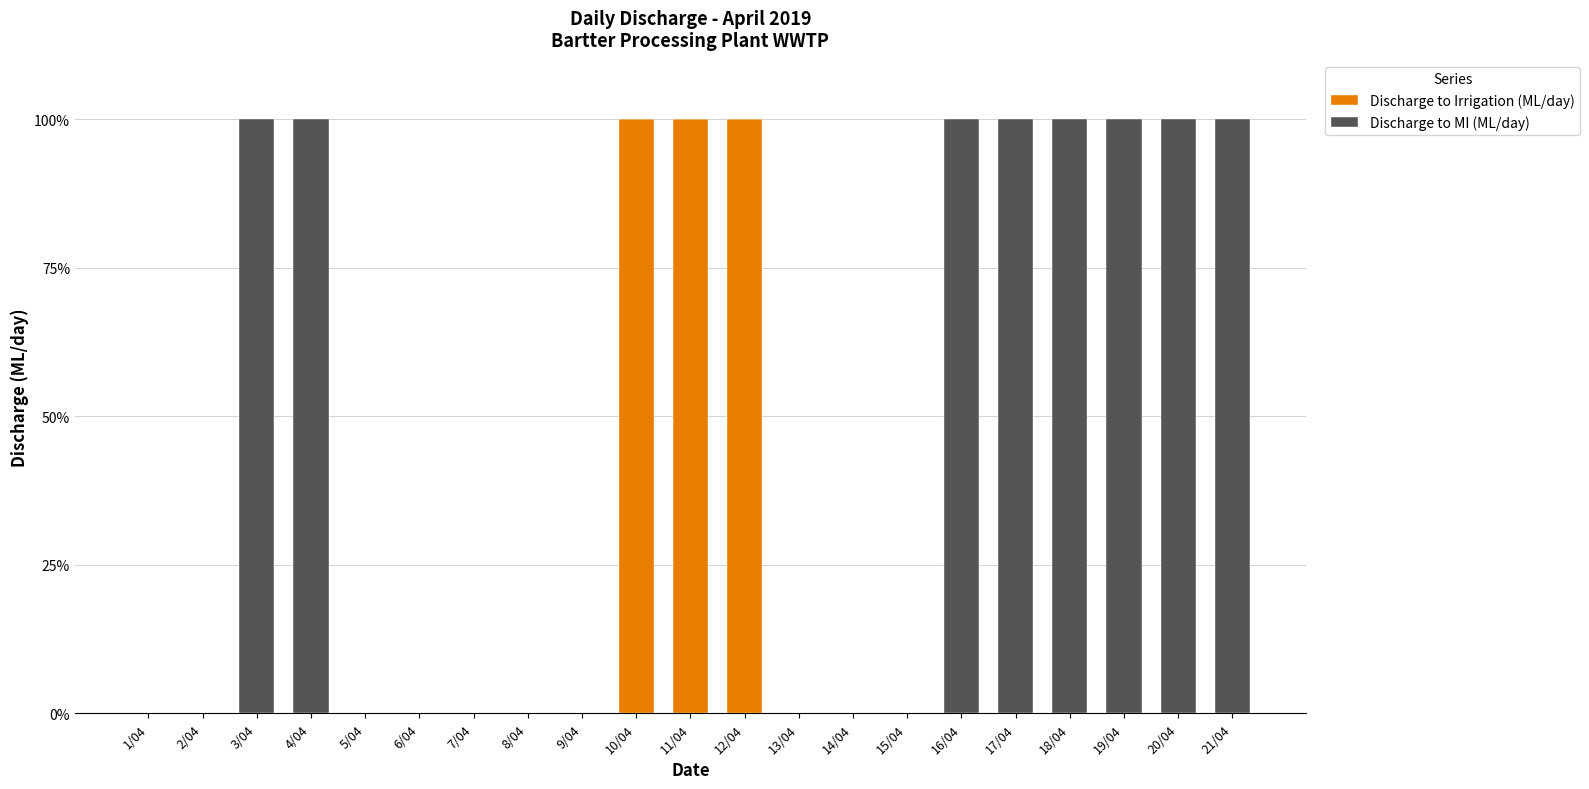

What are all the series names shown in the legend?

Discharge to Irrigation (ML/day), Discharge to MI (ML/day)